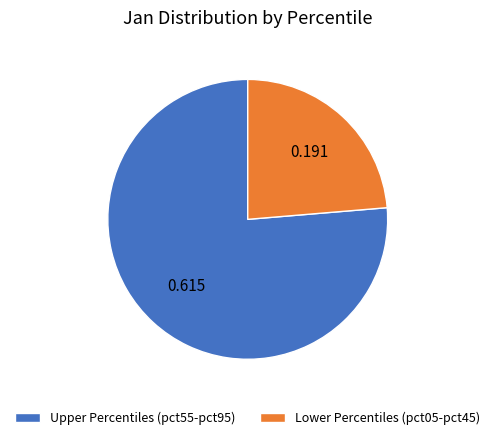

Is there any slice that represents more than half of the pie?

Yes